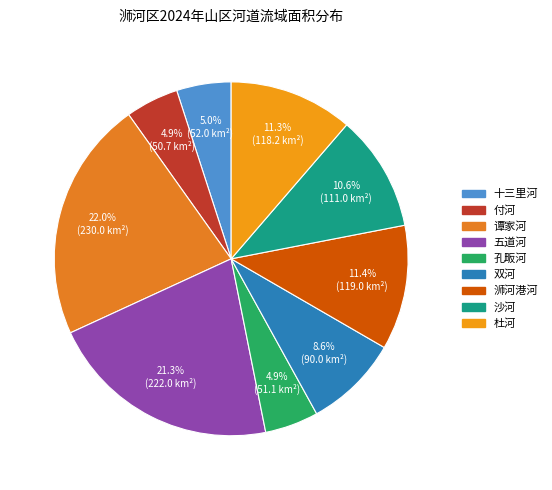

What is the change in value from 付河 to 五道河?

+171.3